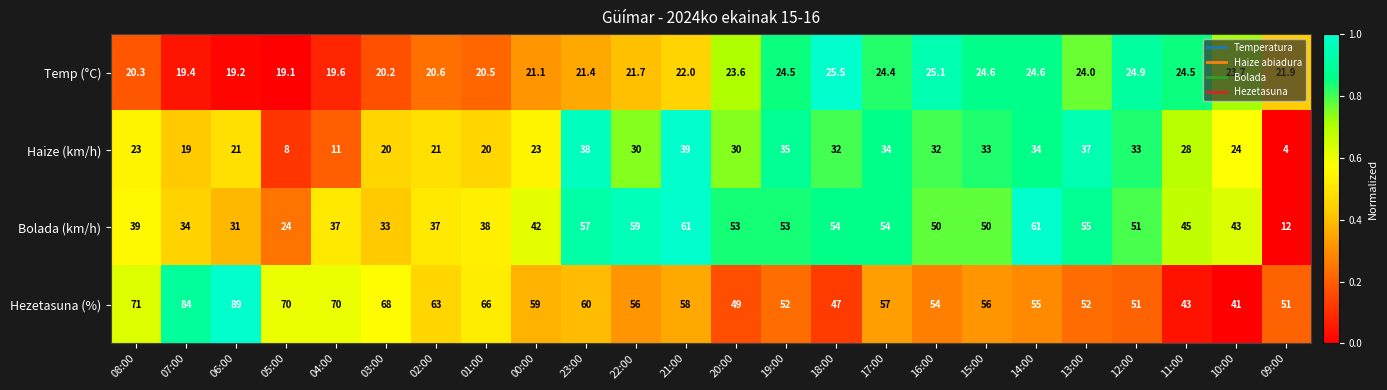

What is the average value of the Haize (km/h) series?

26.2